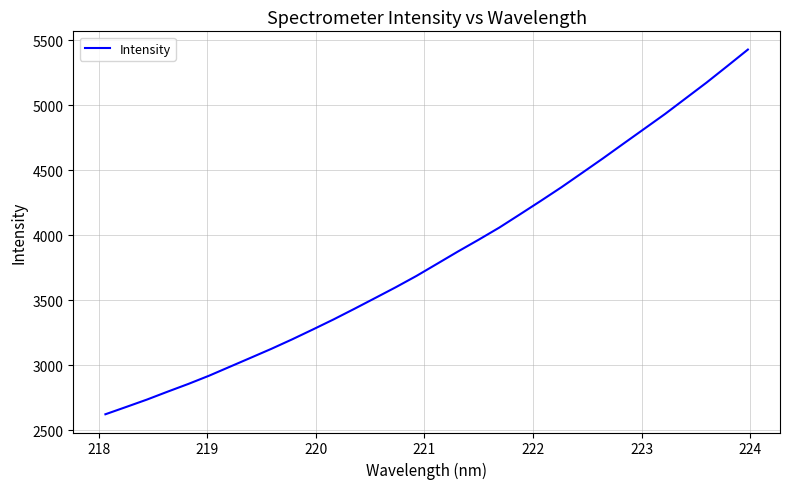

What is the average value?

3838.0